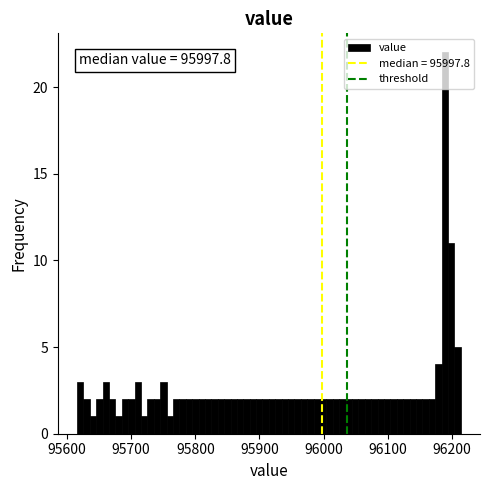

Around what value on the x-axis is the tallest bar? Give the approximate position of its centre, as read against the axis.

96190